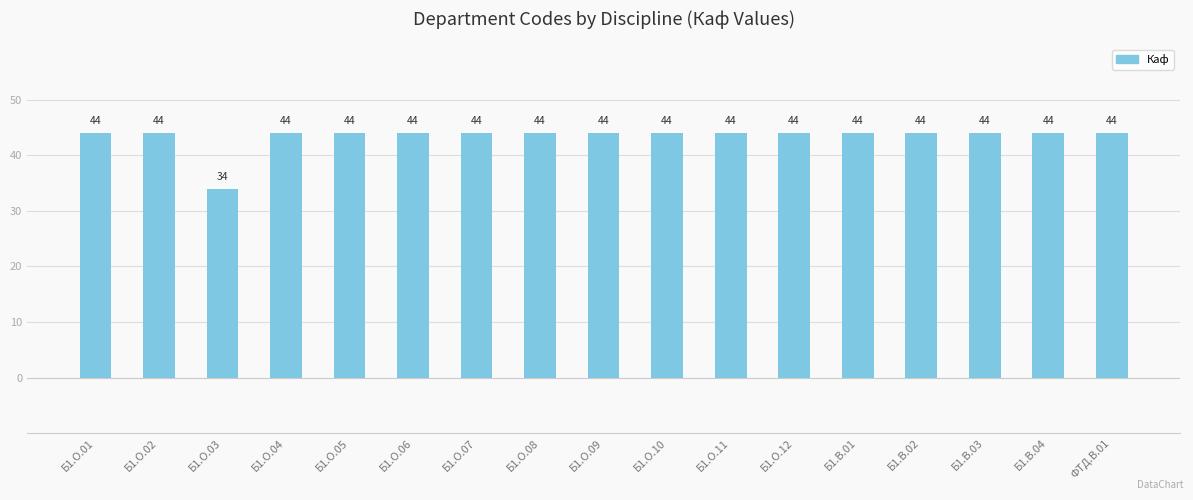

What is the smallest value displayed?

34